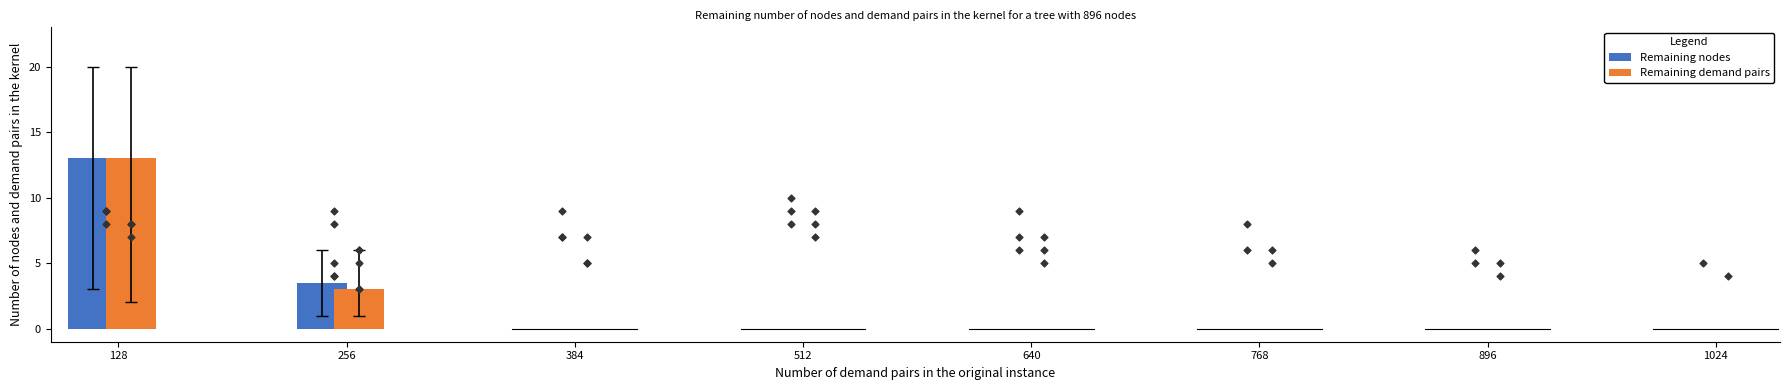

What is the total value across all series at 128?

26.0